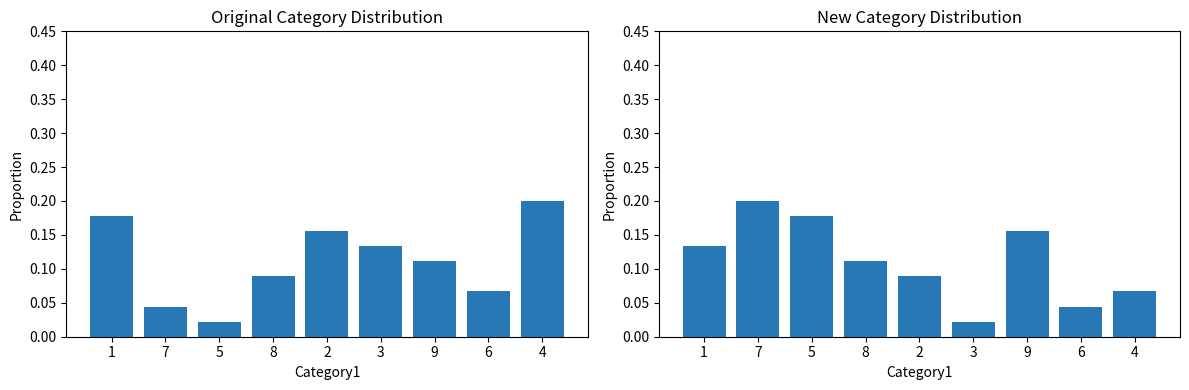

Is it true that col_4 equals 0.0 at 7?

True